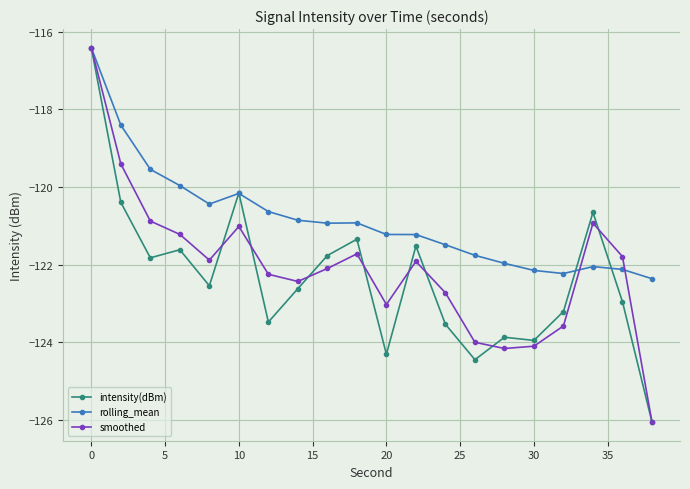

Which series has the largest total across all categories?

rolling_mean